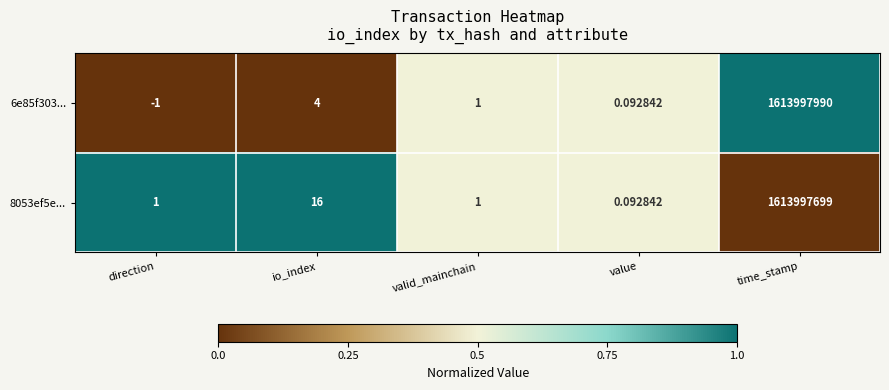

At which label does 6e85f303... reach its peak?

time_stamp